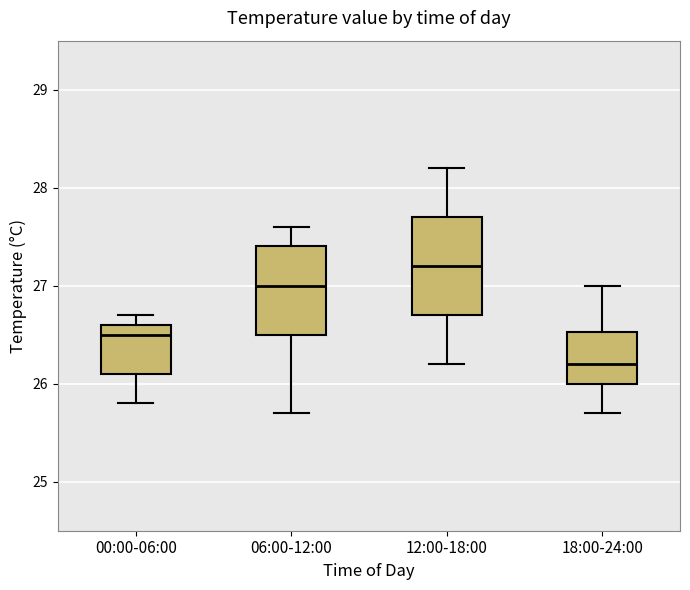

Where is the upper edge of the box for 12:00-18:00 on the y-axis? The values are not printed on the chart, so give them approximately, as read against the axis.

27.7